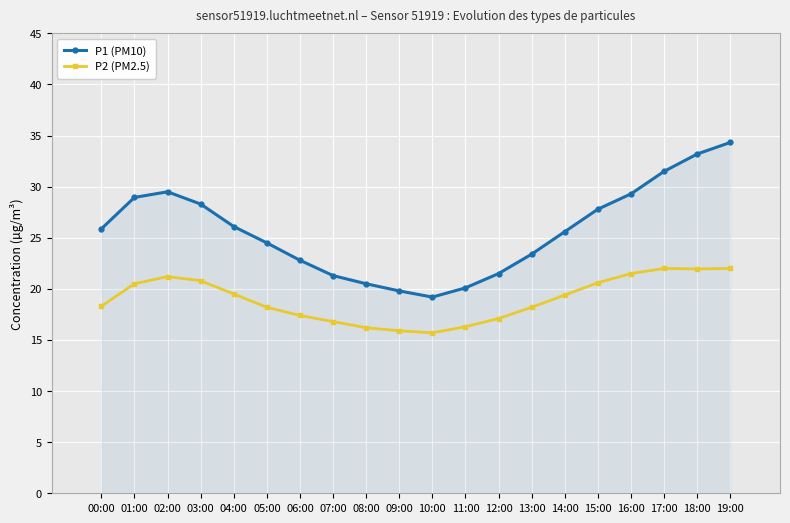

True or false: P1 (PM10) has a value of 26.7 at 11:00.

False